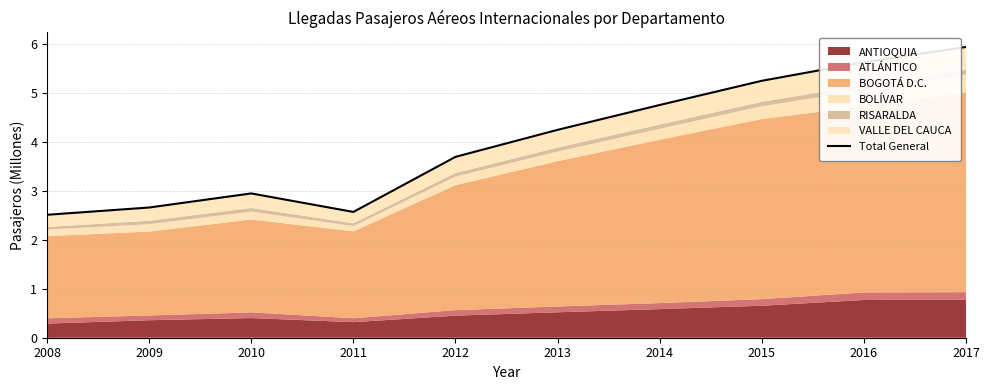

At which label is the value closest to 4?

2013